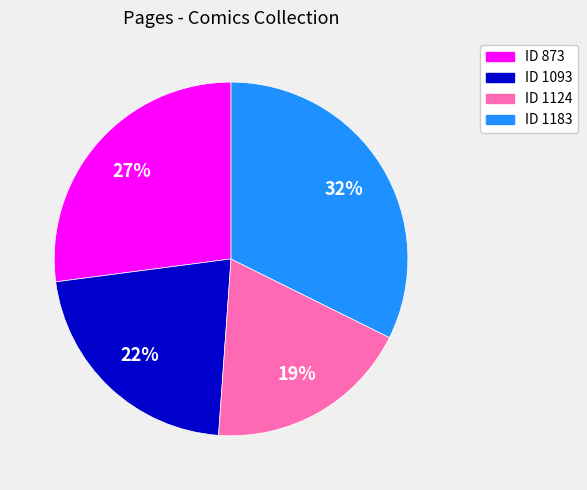

To the nearest percent, what is the average slice percentage?

25%